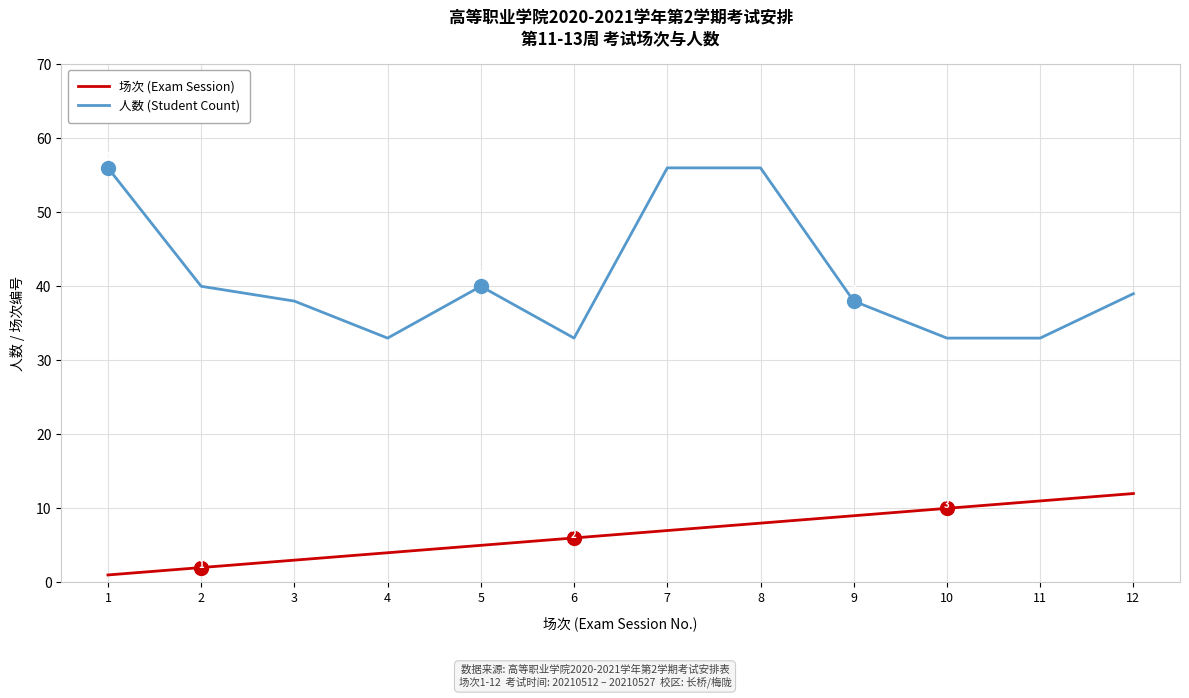

Is it true that 人数 (Student Count) equals 56 at 1?

True